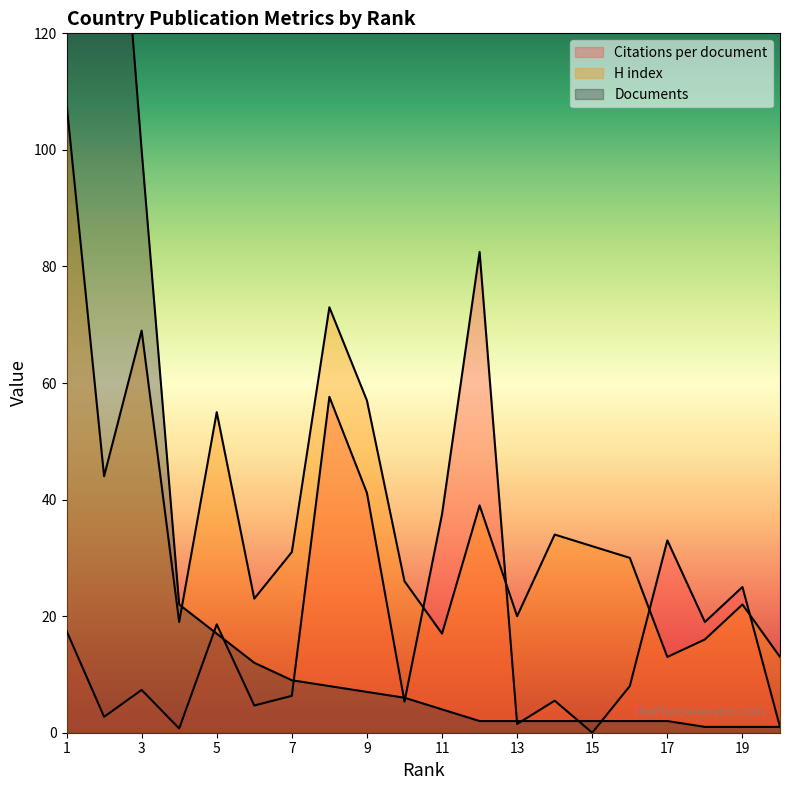

What is the greatest value displayed?

365.0